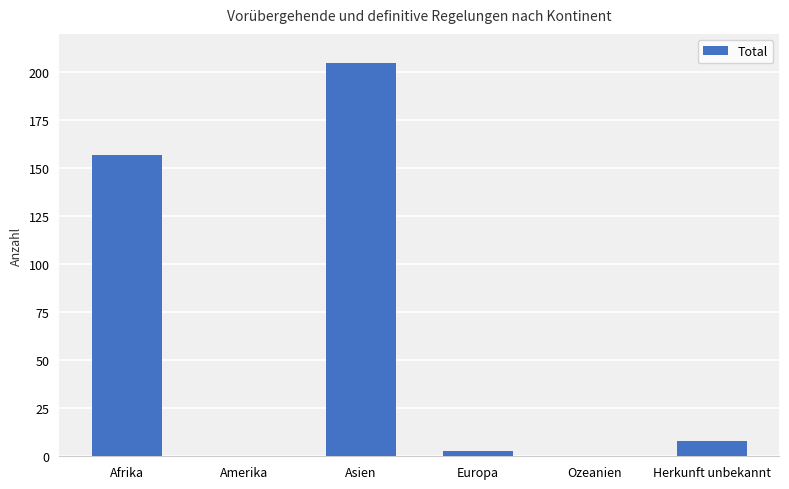

What is the sum of all values?

373